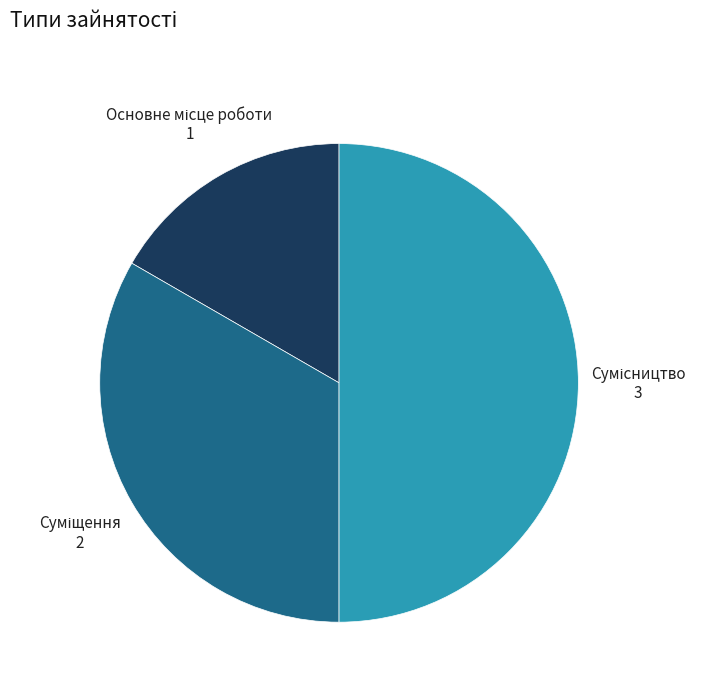

The Основне місце роботи slice represents 24% of the pie. True or false?

False